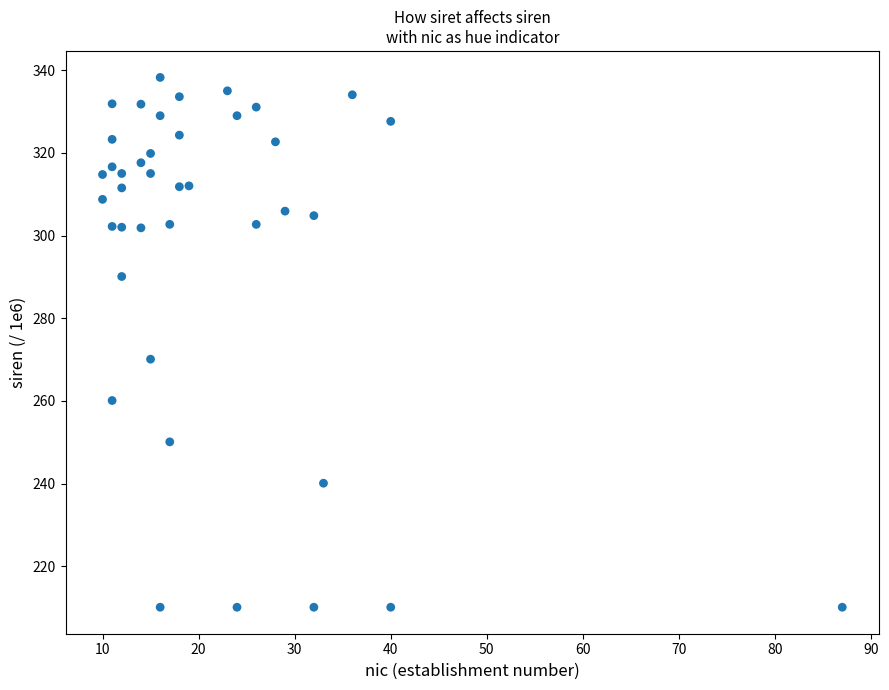

What Y value in the scatter plot is closest to 274?

270.1